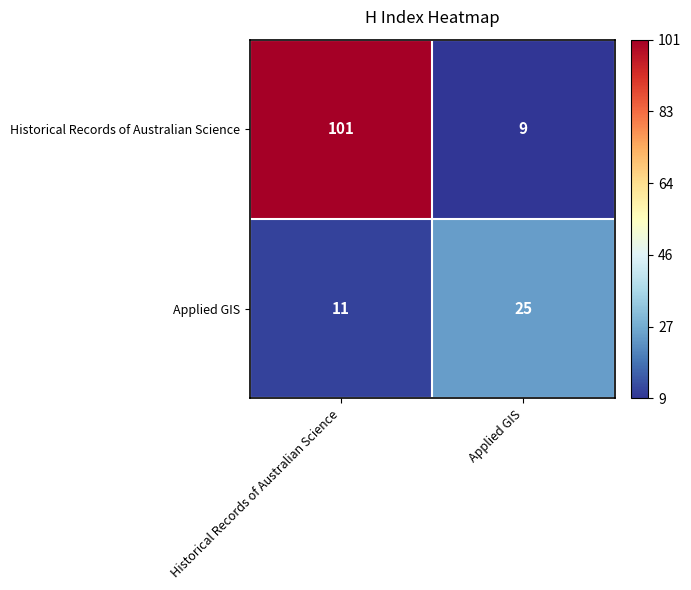

Read the Applied GIS value at Historical Records of Australian Science, to the nearest 5.

10